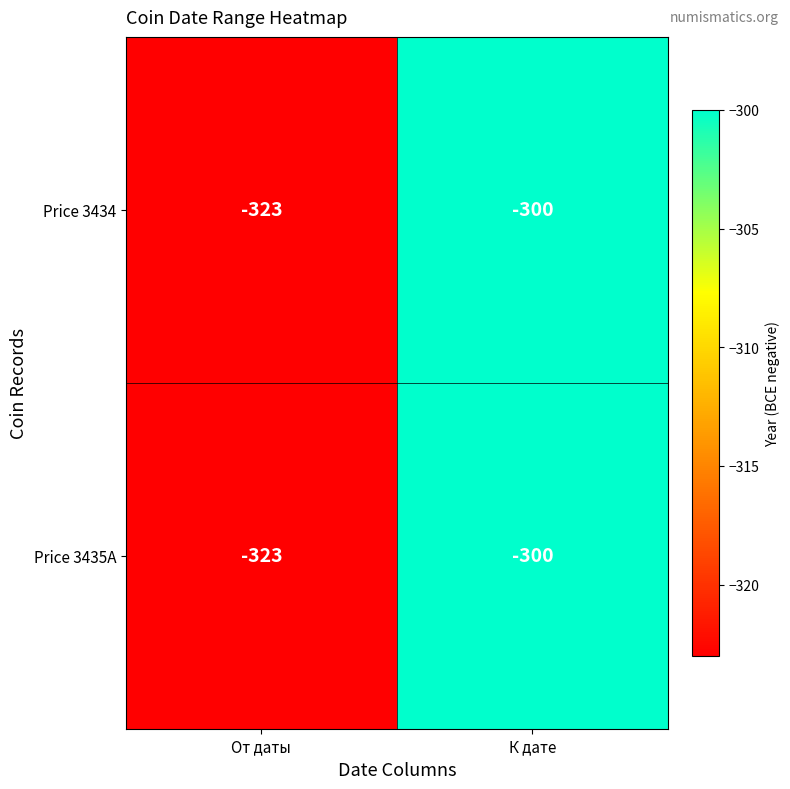

What is the total value across all series at От даты?

-646